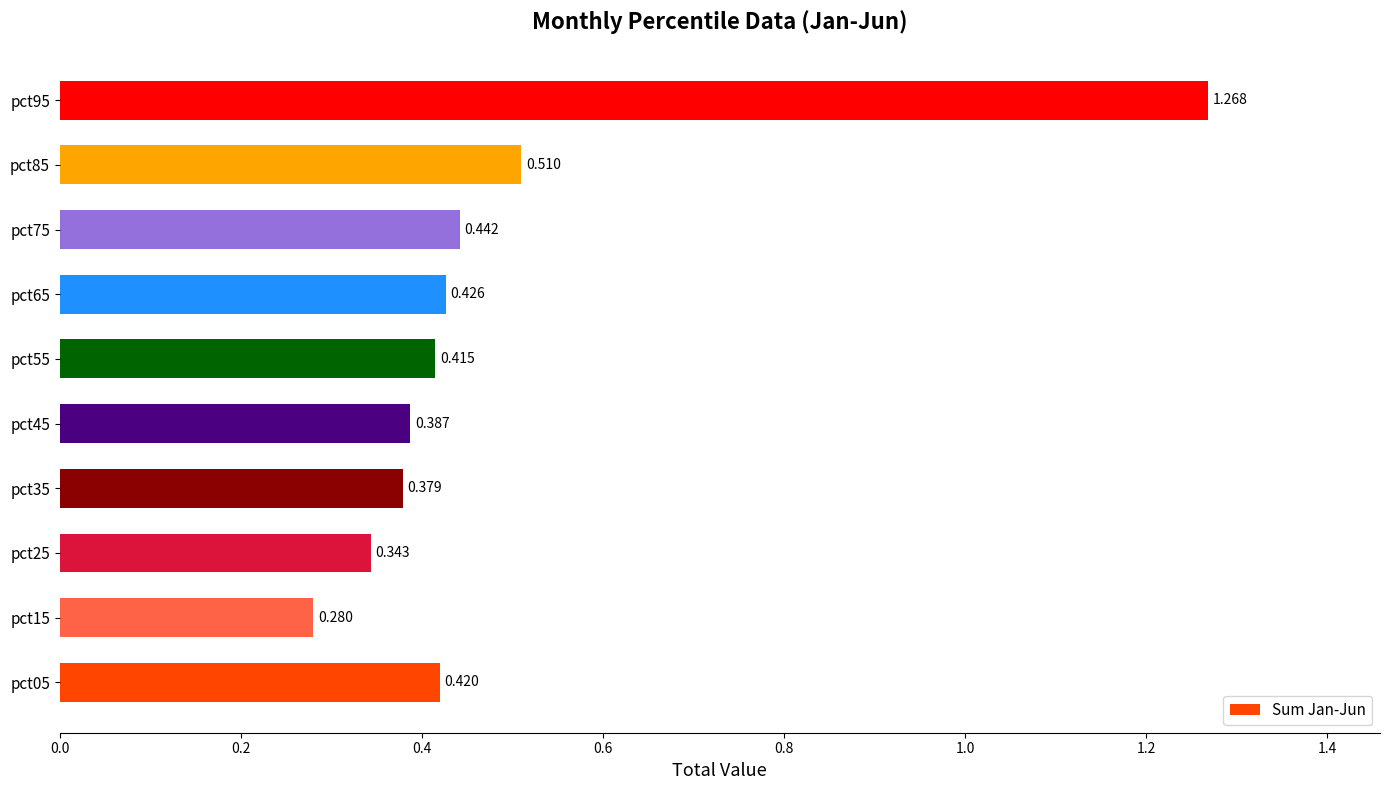

How many series are shown in this chart?

1